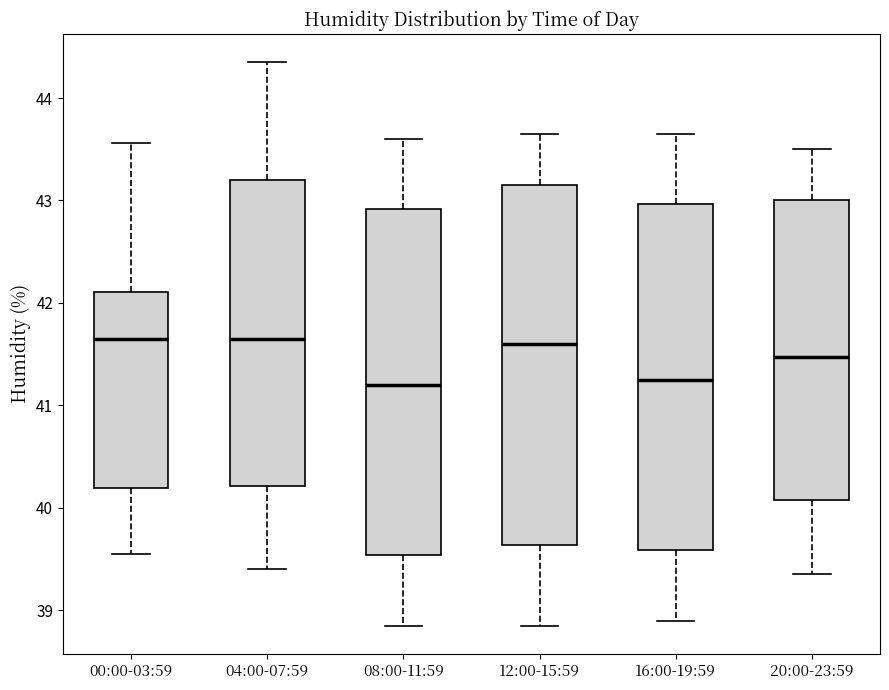

Reading left to right, read every box against the y-axis: the position of its median line, the range the box covers, and the ends of its whiskers. The values are not printed on the chart, so give them approximately, as read against the axis.

00:00-03:59: median 41.6, box 40.2 to 42.1, whiskers 39.6 to 43.6
04:00-07:59: median 41.7, box 40.2 to 43.2, whiskers 39.4 to 44.4
08:00-11:59: median 41.2, box 39.5 to 42.9, whiskers 38.9 to 43.6
12:00-15:59: median 41.6, box 39.6 to 43.2, whiskers 38.9 to 43.7
16:00-19:59: median 41.3, box 39.6 to 43.0, whiskers 38.9 to 43.7
20:00-23:59: median 41.5, box 40.1 to 43.0, whiskers 39.4 to 43.5